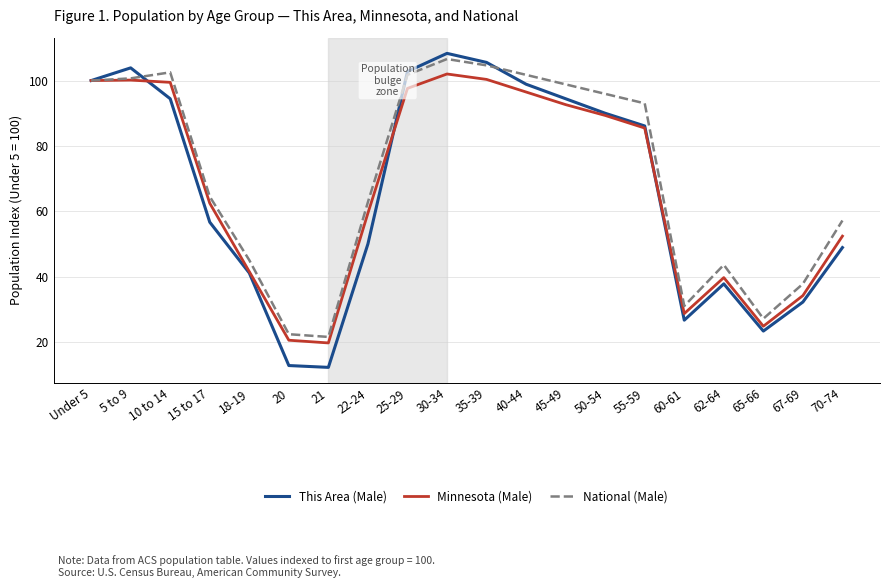

Which series changed the most between 21 and 60-61?

This Area (Male)